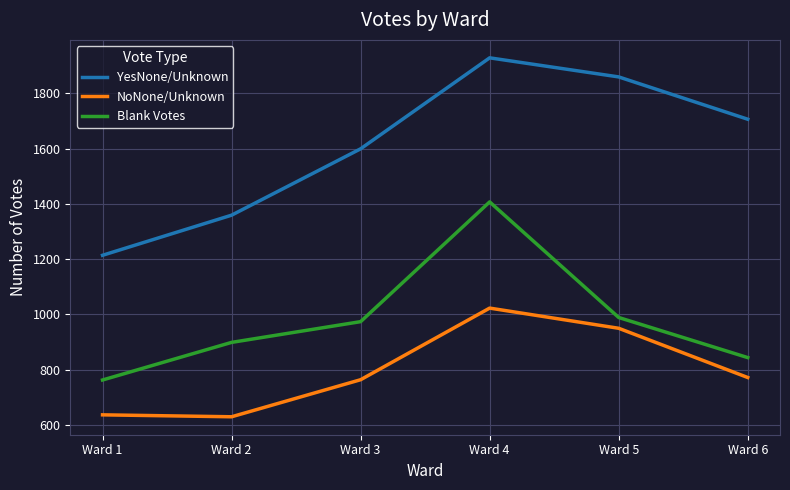

What is the difference between the maximum and minimum values in the YesNone/Unknown series?

714